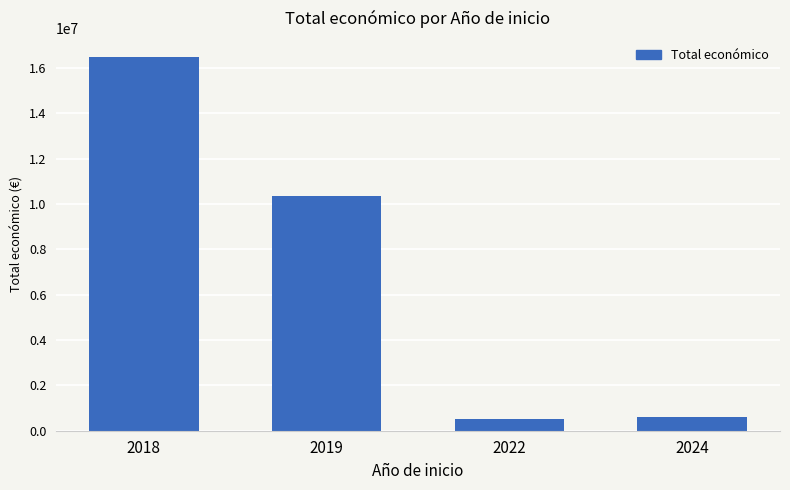

Which category has the highest value across all series?

2018